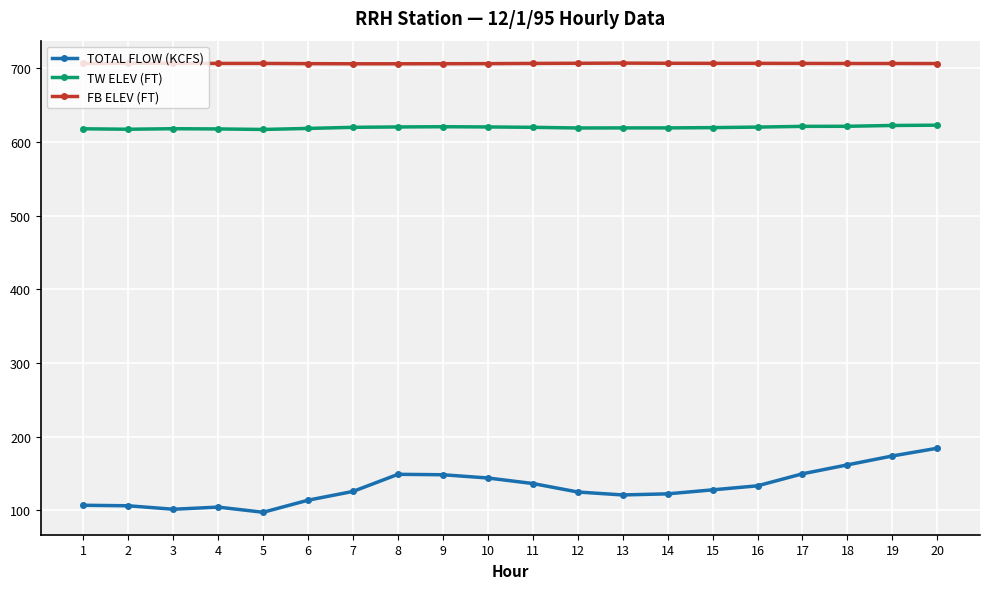

What is the value of the TW ELEV (FT) point at the 1st from the left?

617.7